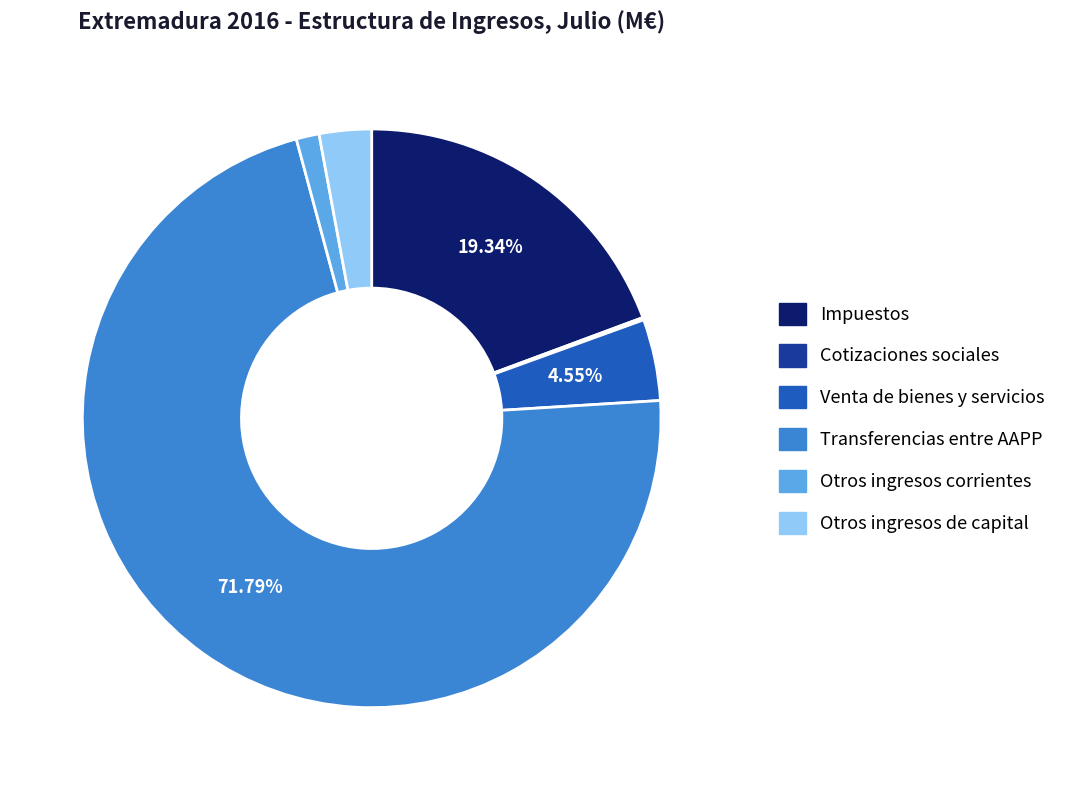

Between Venta de bienes y servicios and Otros ingresos de capital, which is larger?

Venta de bienes y servicios